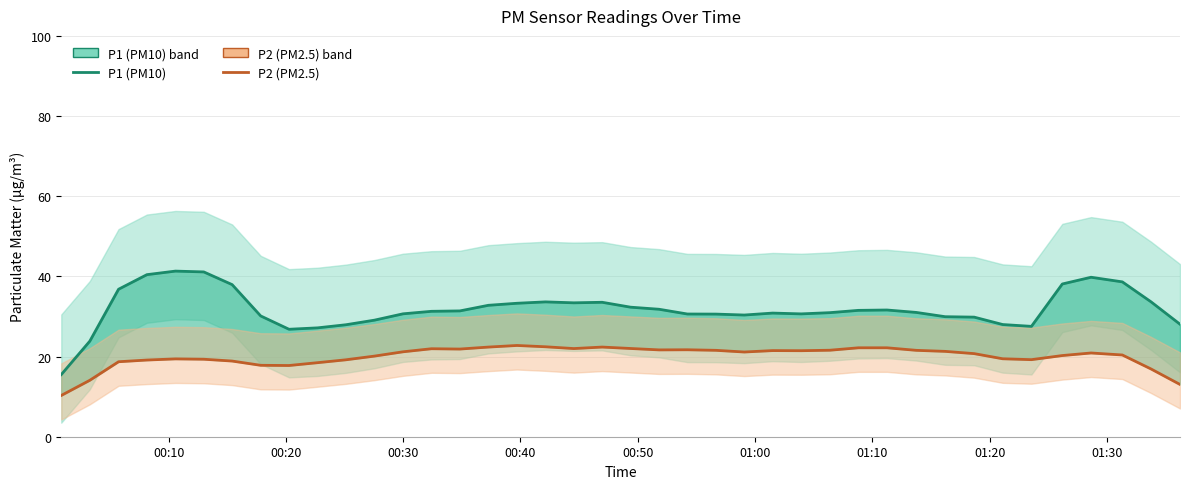

At which label does P1 (PM10) first exceed 31?

00:30